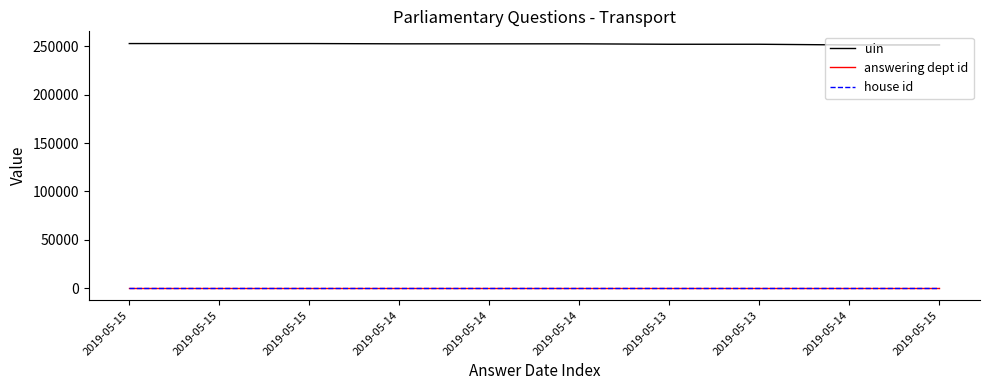

What is the value of the house id point at the 4th from the left?

1